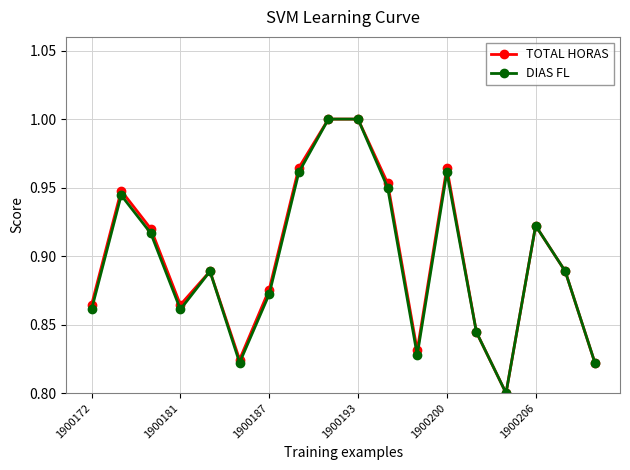

List the series in order of their overall mean, highest first.

TOTAL HORAS, DIAS FL